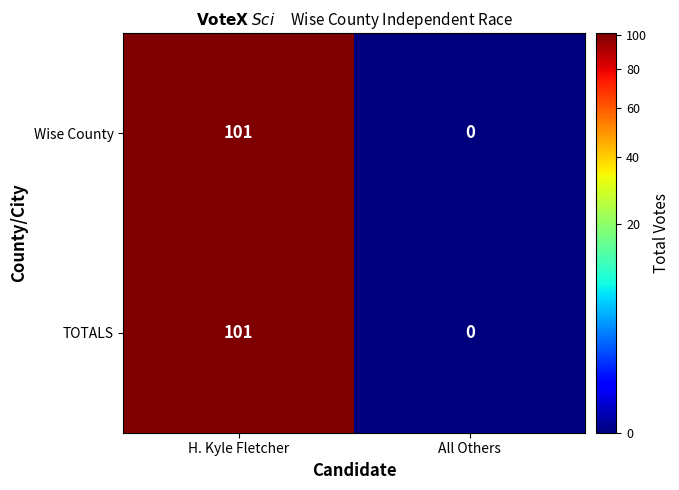

At which label is TOTALS closest to 50?

All Others